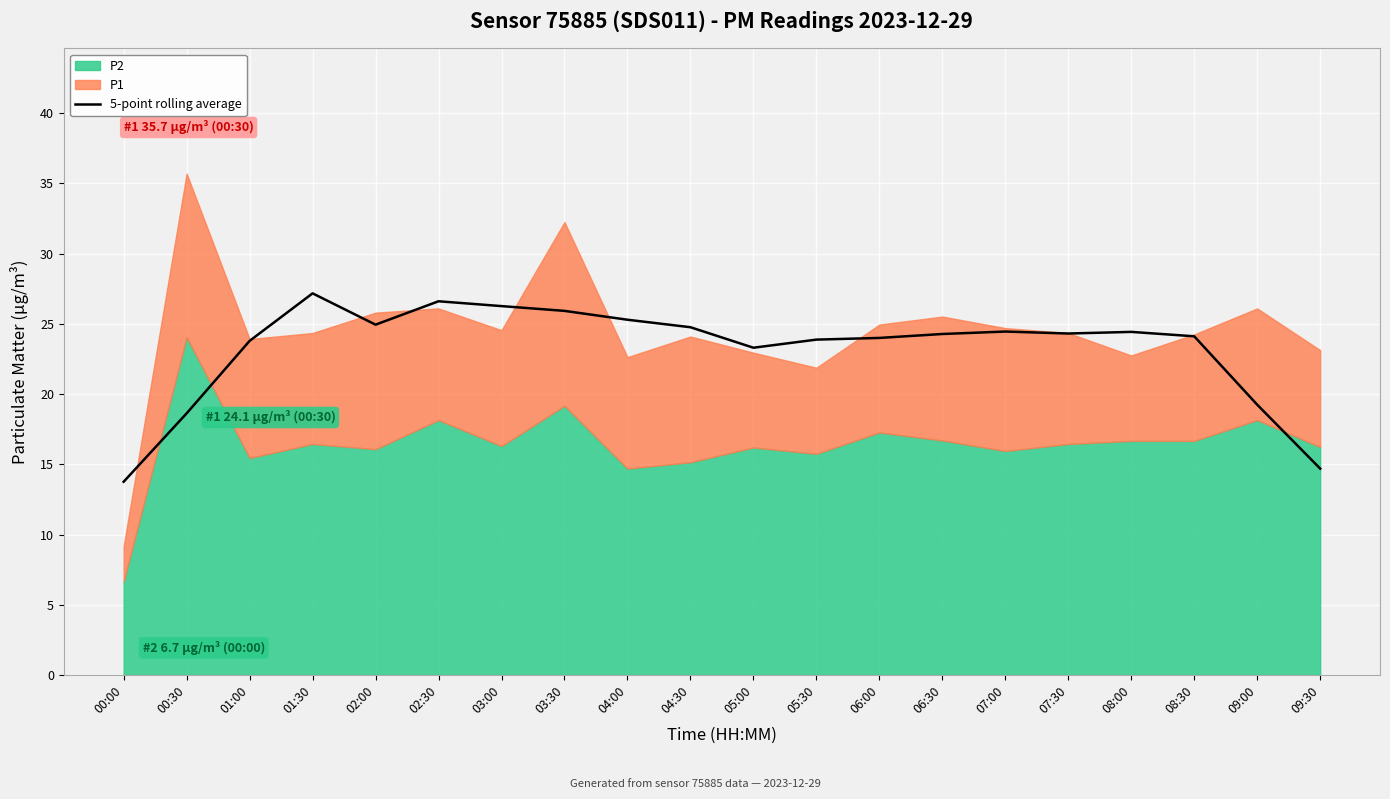

What is the value of the 12th point from the left?

23.9